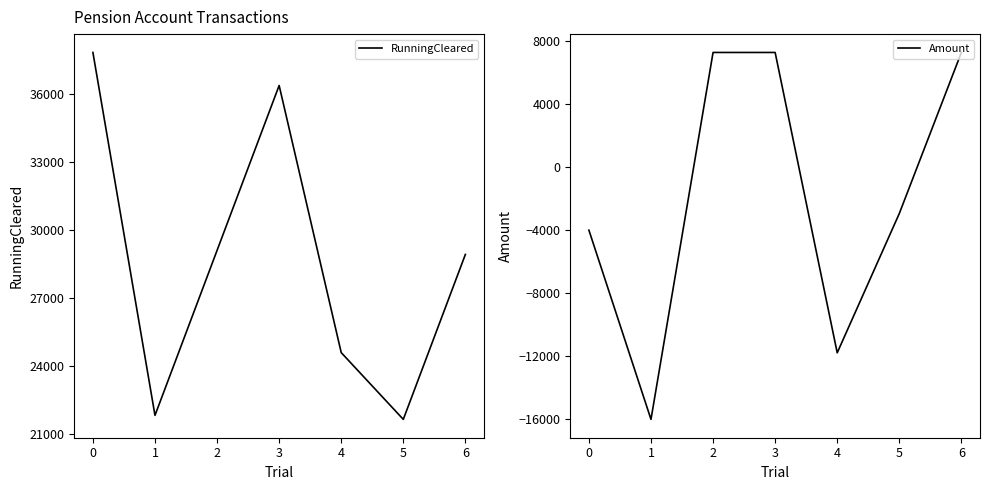

Reading left to right, transcribe all the data shown in this chart.

RunningCleared: 37817.6	21817.6	29089.7	36361.7	24584.4	21640.2	28912.3
Amount: -4000.0	-16000.0	7272.1	7272.1	-11777.3	-2944.2	7272.1